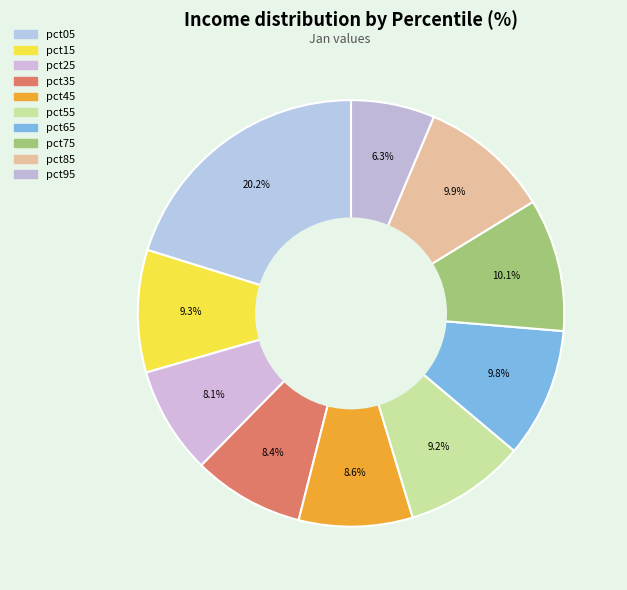

To the nearest percent, what is the difference between the largest and smallest slice percentages?

14%